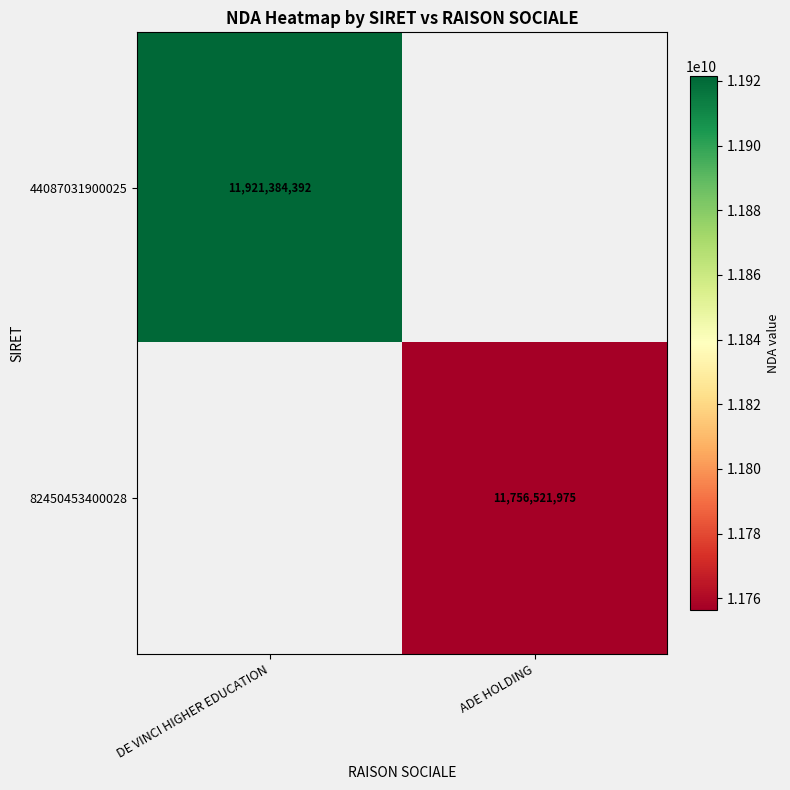

The value of 82450453400028 at ADE HOLDING is 11756521975. True or false?

True